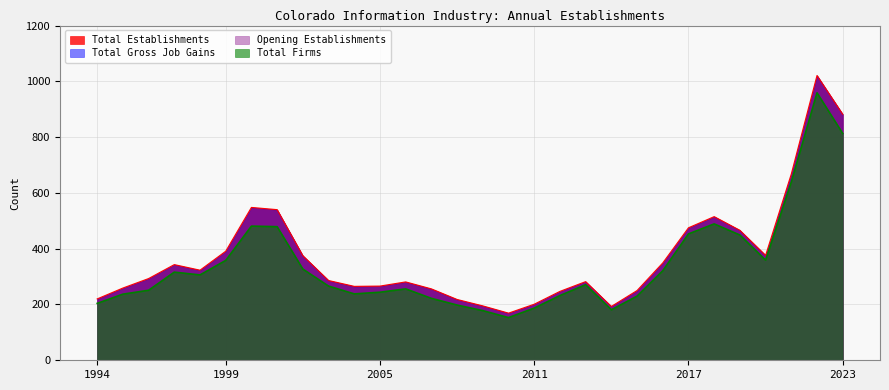

What is the difference between the maximum and minimum values in the Total Gross Job Gains series?

806